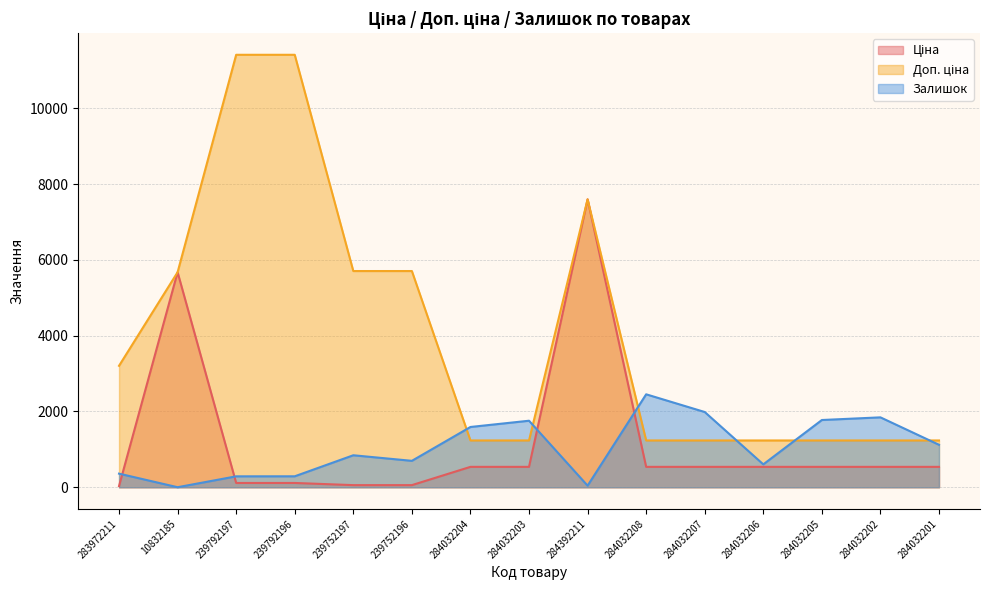

Rank the series at 284032201 from lowest to highest value.

Ціна, Залишок, Доп. ціна